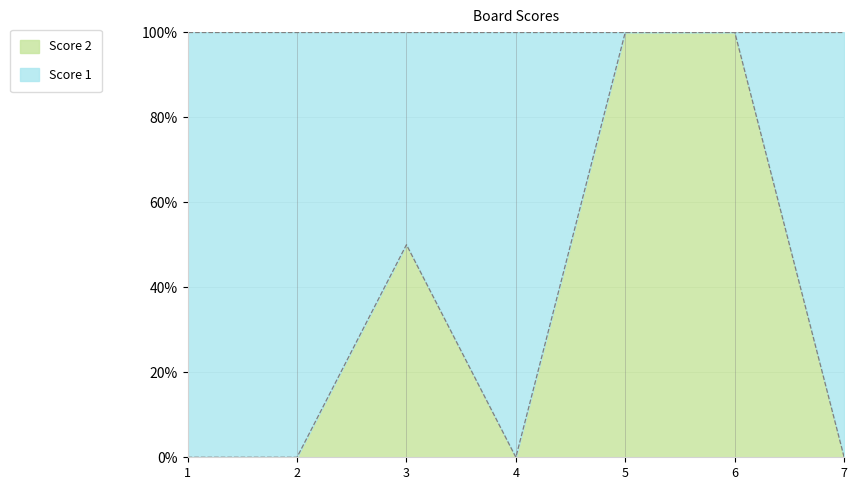

What is the change in value from 3 to 7?

-50